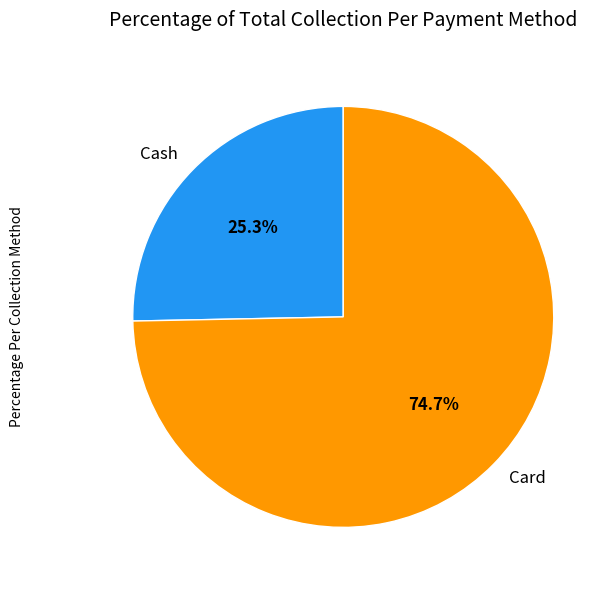

Rank the categories by value from highest to lowest.

Card, Cash